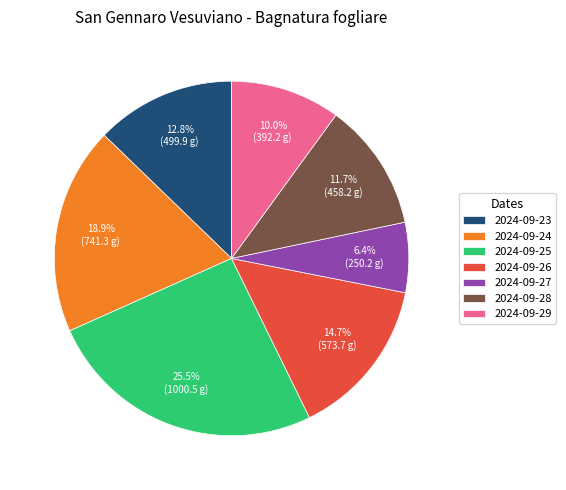

How many segments does this pie chart have?

7